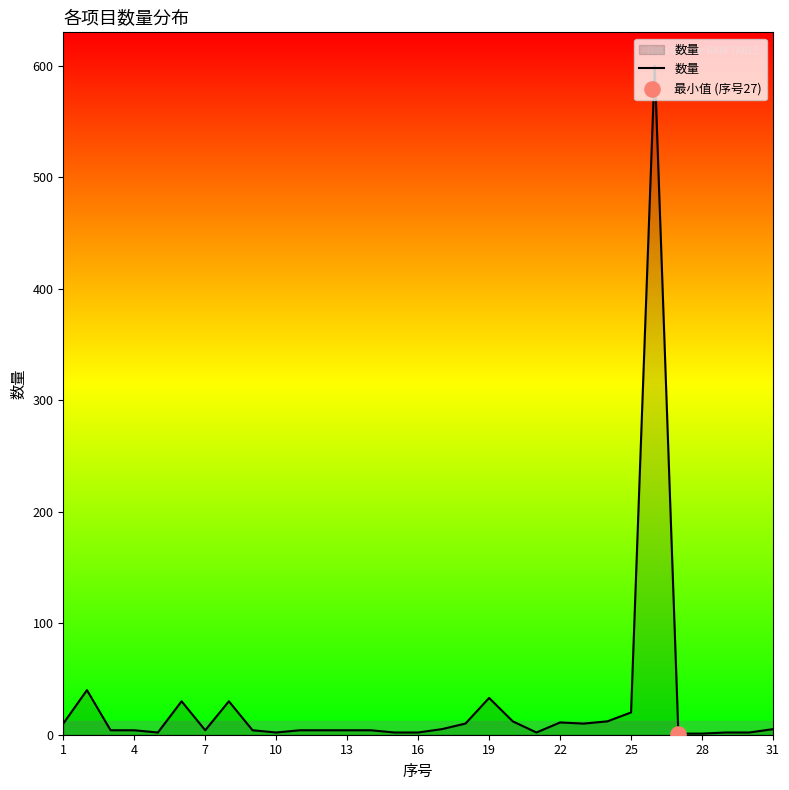

What is the difference between the maximum and minimum values?

599